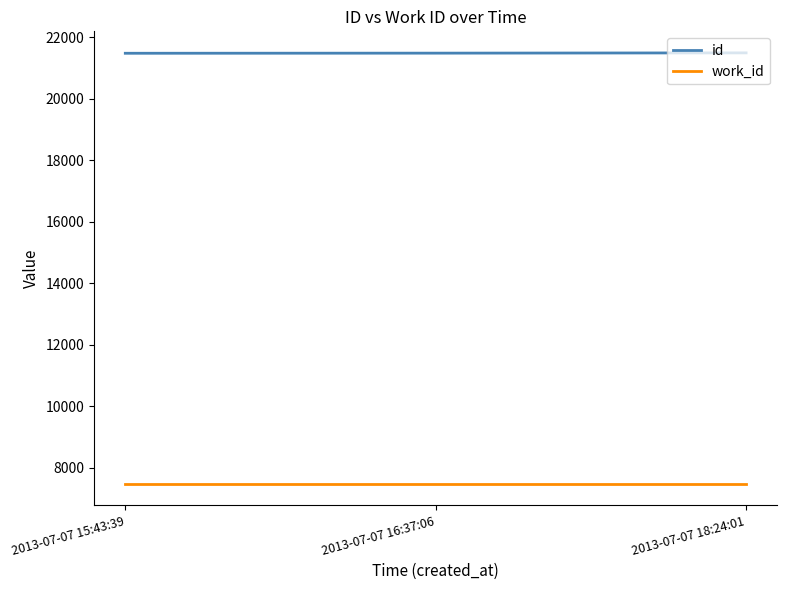

What is the average value of the work_id series?

7481